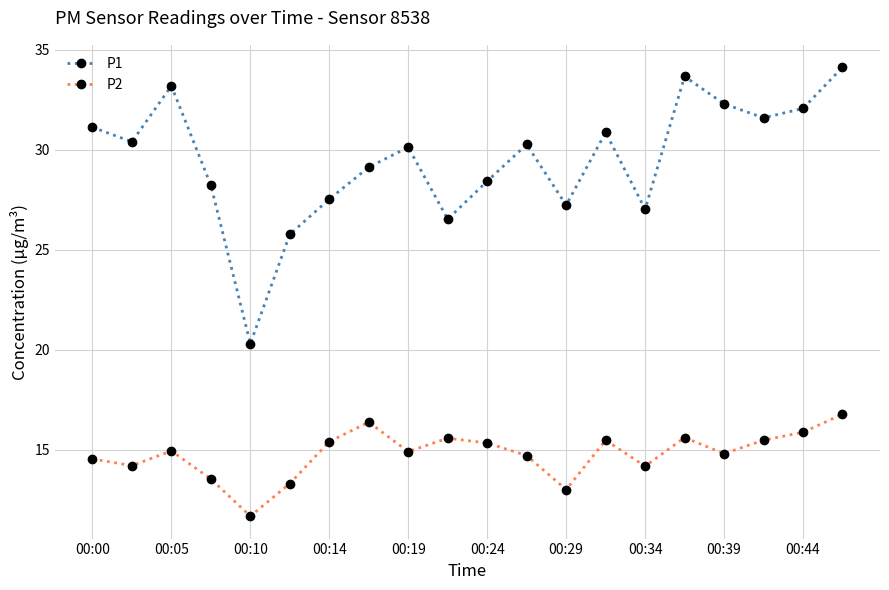

True or false: P1 and P2 intersect in this chart.

False